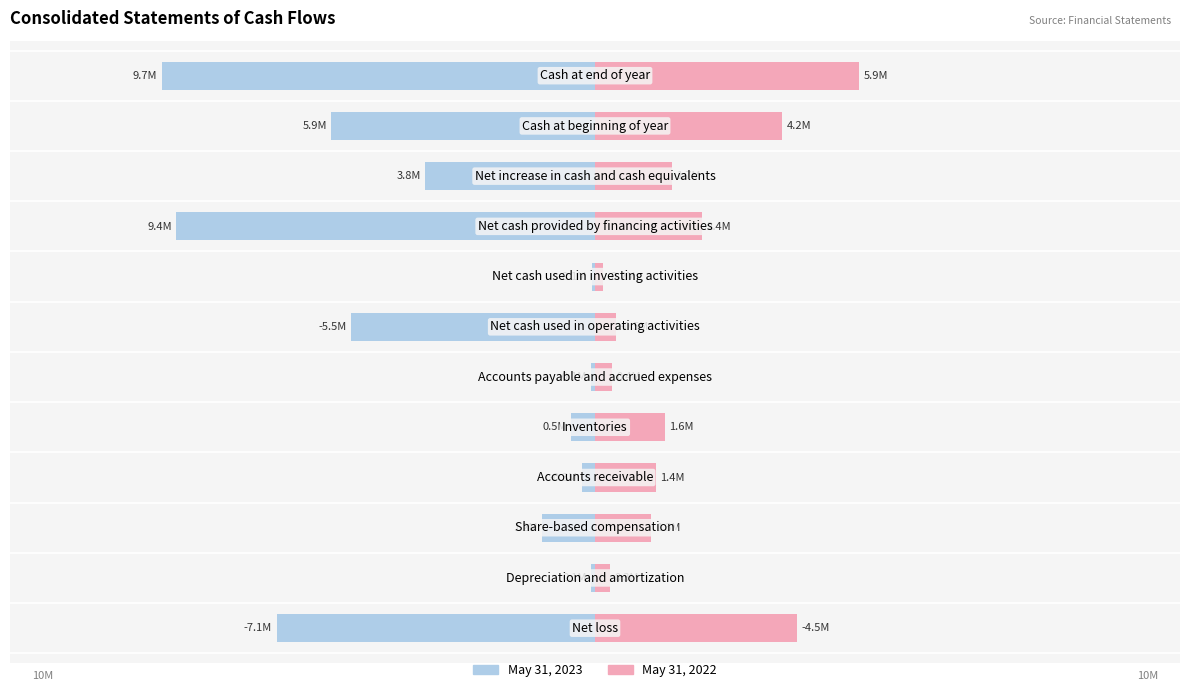

How many bars are there in total?

24